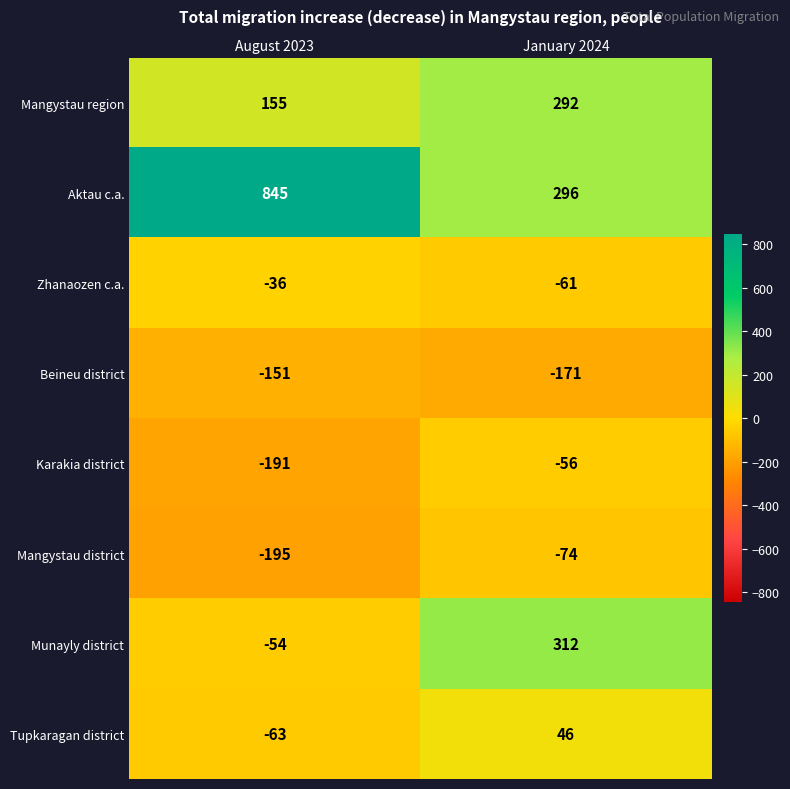

Which series has the widest spread of values?

Aktau c.a.